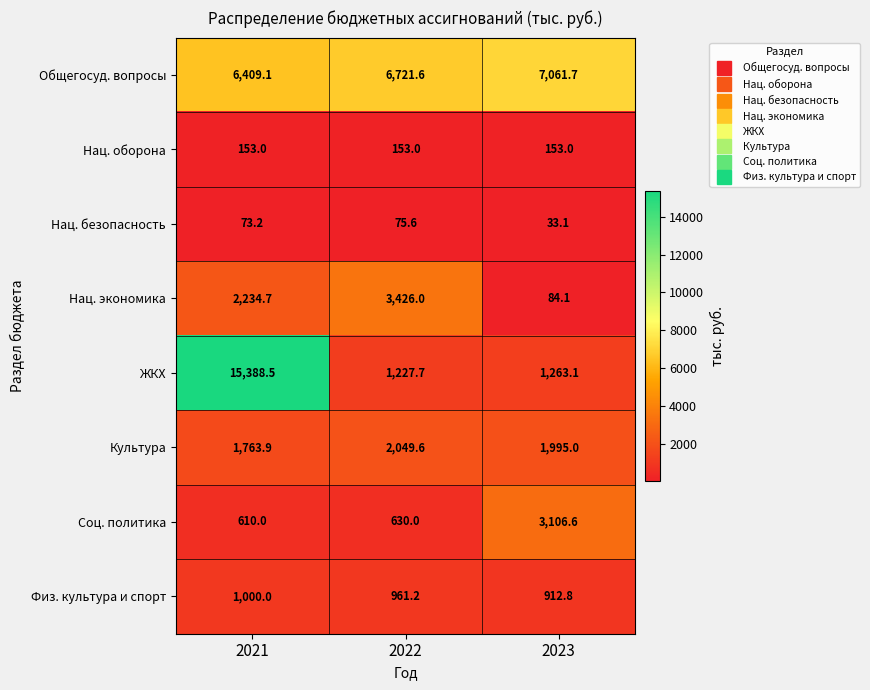

Reading left to right, extract all data points from this chart.

Общегосуд. вопросы: 2021=6409.1	2022=6721.6	2023=7061.7
Нац. оборона: 2021=153.0	2022=153.0	2023=153.0
Нац. безопасность: 2021=73.2	2022=75.6	2023=33.1
Нац. экономика: 2021=2234.7	2022=3426.0	2023=84.1
ЖКХ: 2021=15388.5	2022=1227.7	2023=1263.1
Культура: 2021=1763.9	2022=2049.6	2023=1995.0
Соц. политика: 2021=610.0	2022=630.0	2023=3106.6
Физ. культура и спорт: 2021=1000.0	2022=961.2	2023=912.8